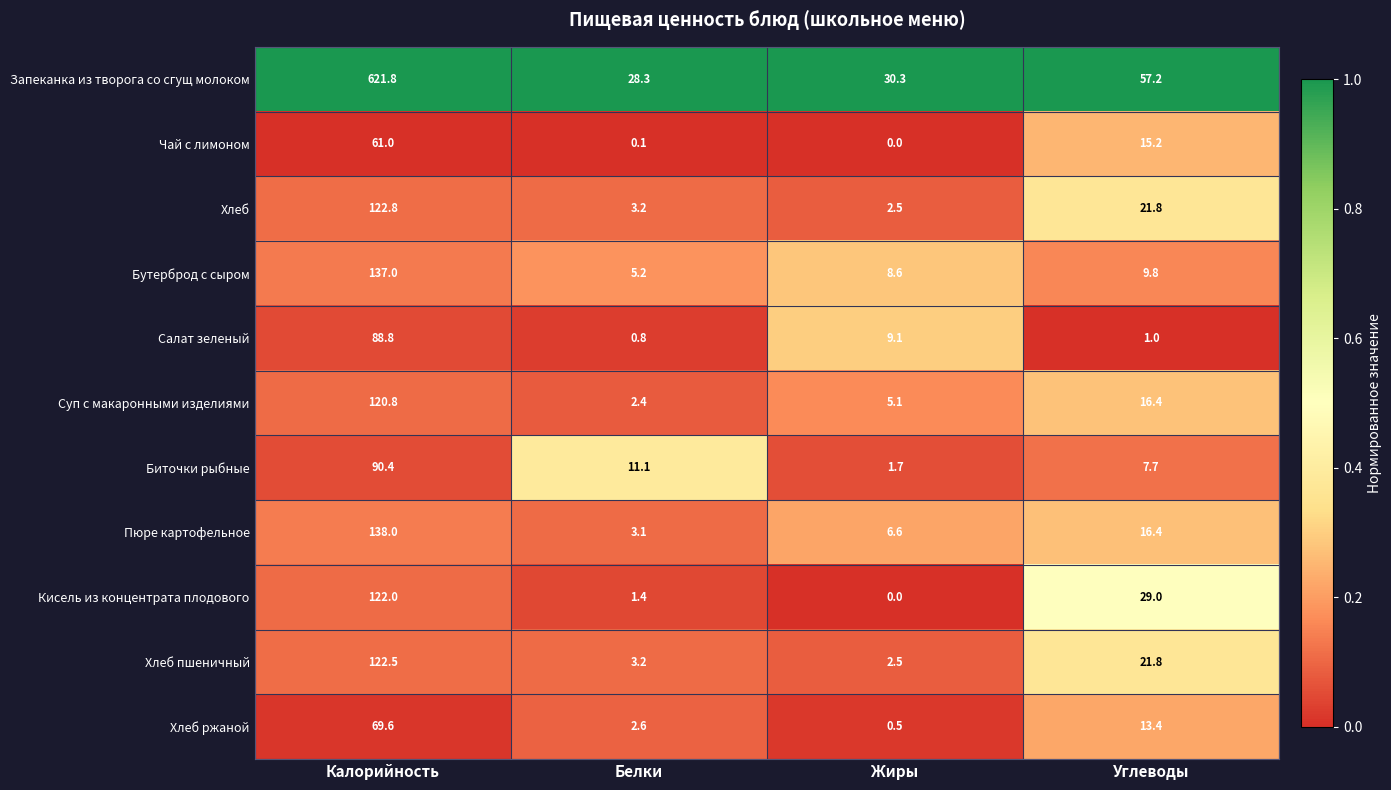

What is the maximum value for Кисель из концентрата плодового?

122.0